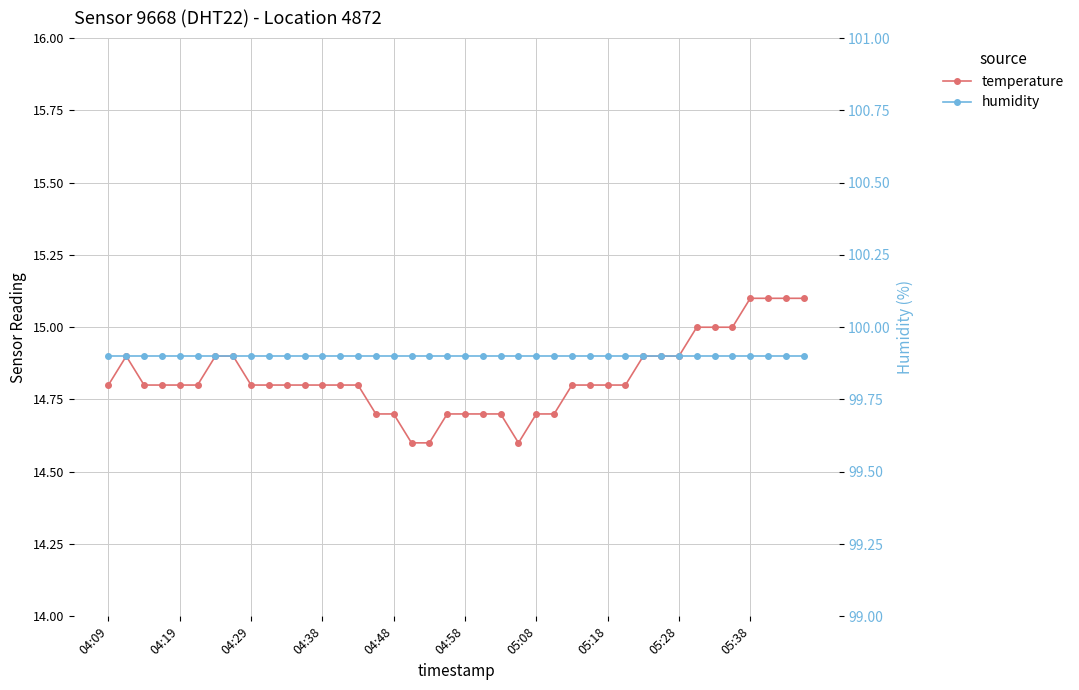

How many temperature values are between 14 and 15?

36